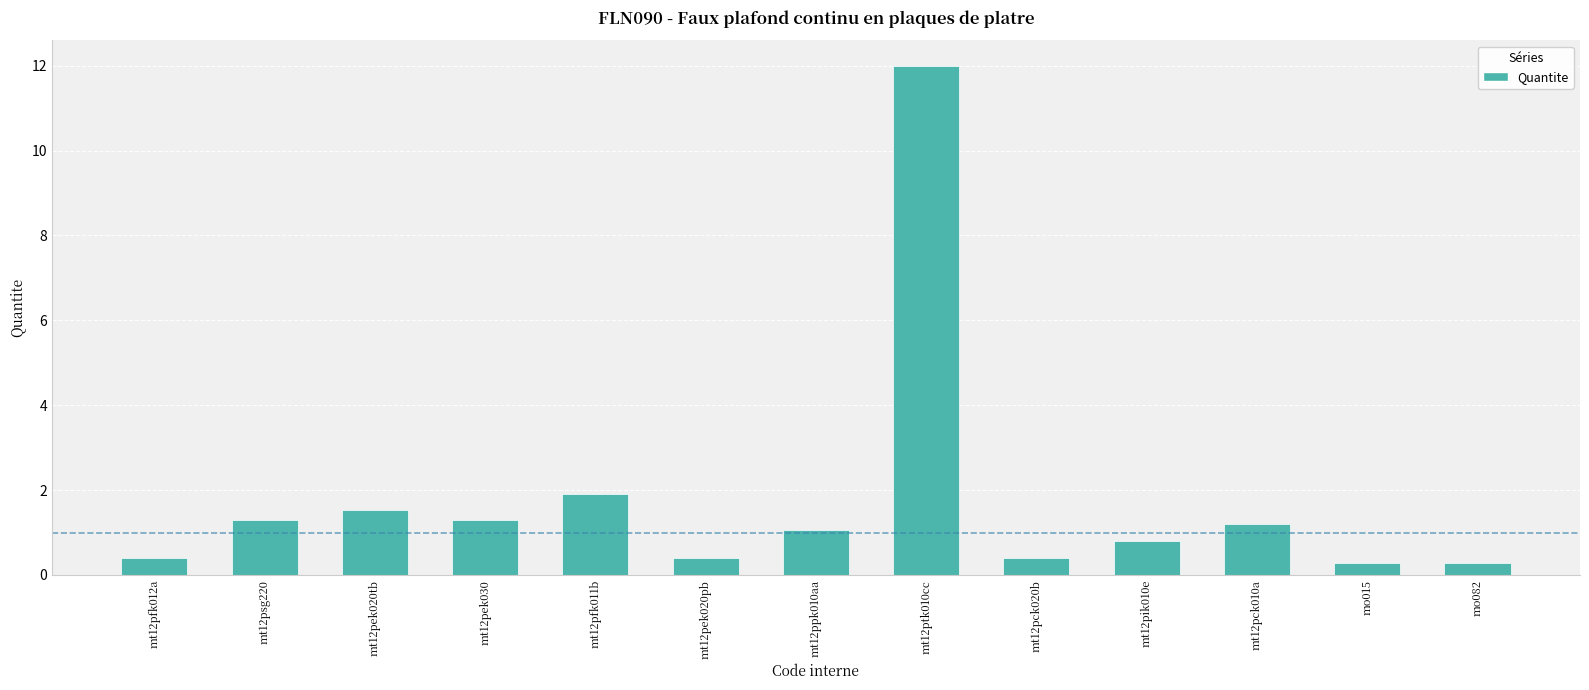

Between mt12pfk011b and mt12pek030, which is larger?

mt12pfk011b